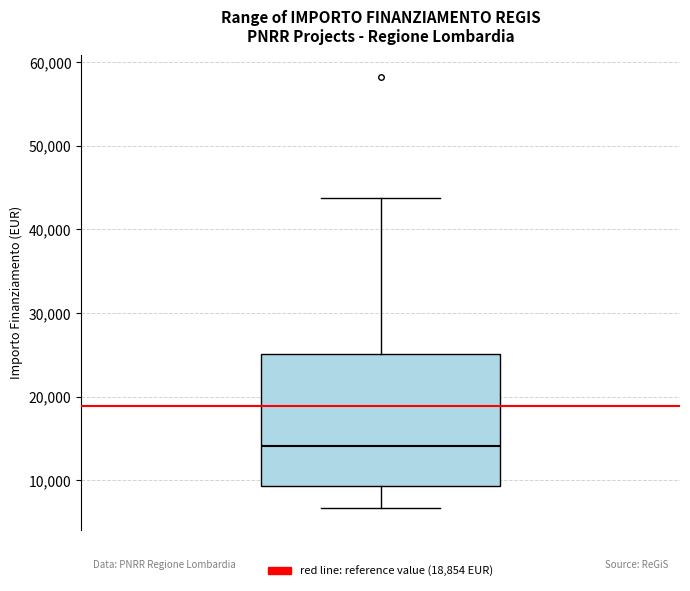

Read this box plot against the y-axis: the position of the median line, the range covered by the box, and the ends of both whiskers. The values are not printed on the chart, so give them approximately, as read against the axis.

median 14000, box 9000 to 25000, whiskers 7000 to 44000